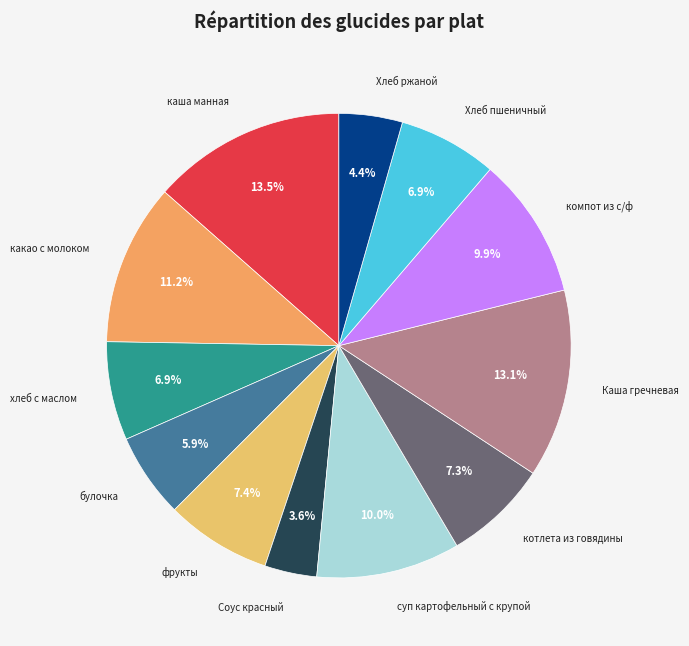

To the nearest percent, what is the average slice percentage?

8%